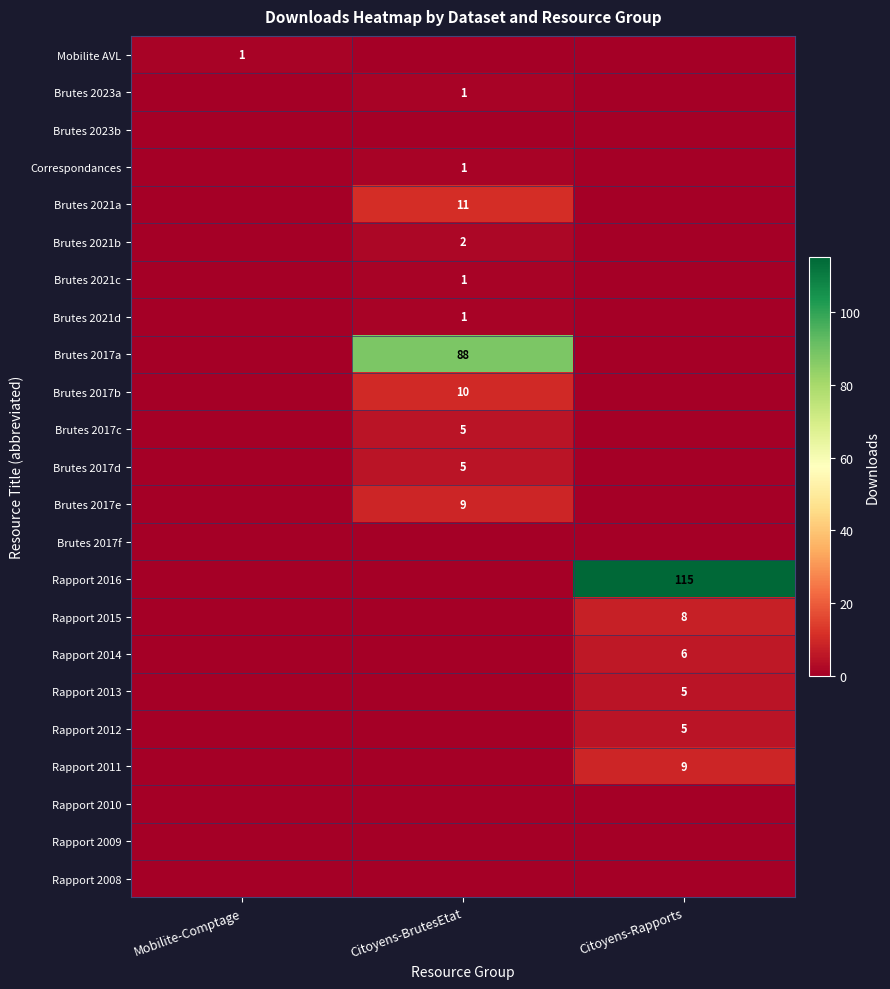

What is the highest value of the Brutes 2021d series?

1